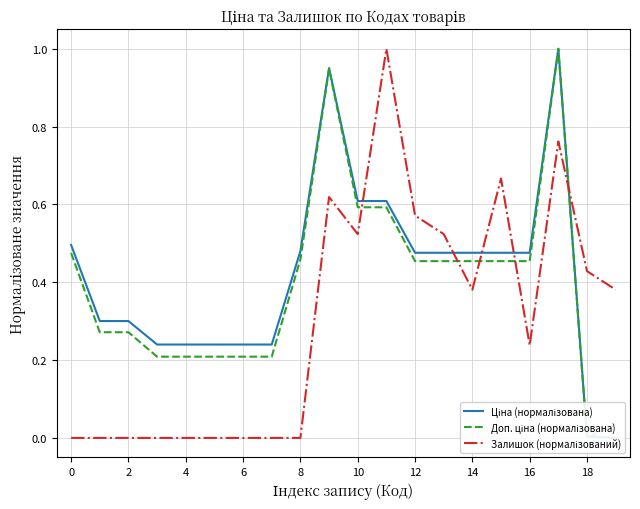

Is the value of Залишок (нормалізований) at 2 greater than the value of Доп. ціна (нормалізована) at 10?

No